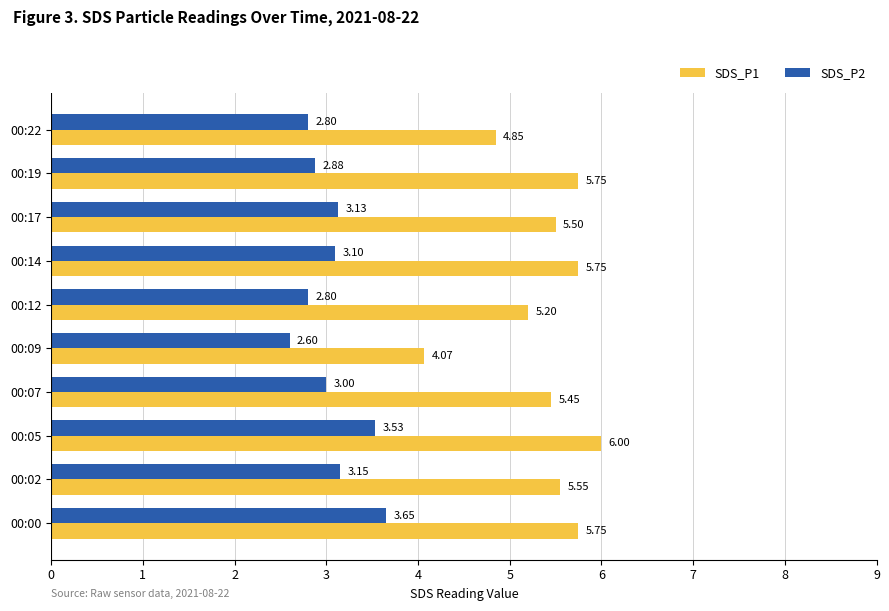

What are all the series names shown in the legend?

SDS_P1, SDS_P2